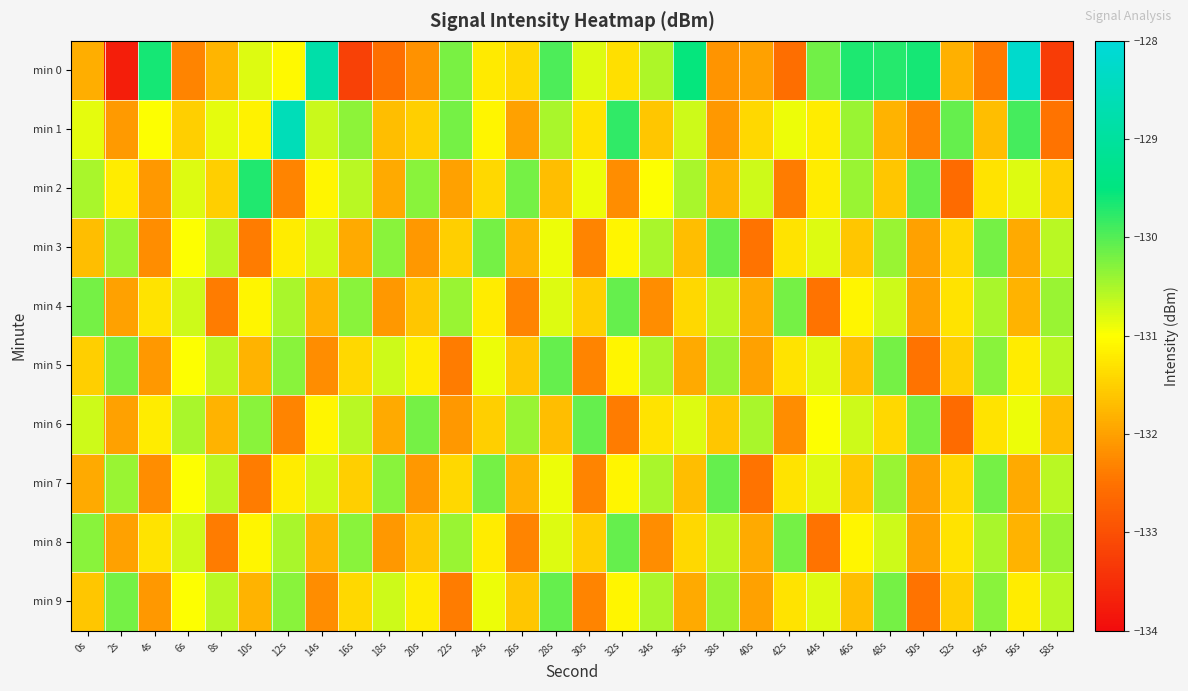

Reading left to right, list all the values displayed in this chart.

min 0: 0s=-131.8	2s=-133.7	4s=-129.6	6s=-132.3	8s=-131.8	10s=-130.8	12s=-131.1	14s=-128.8	16s=-133.2	18s=-132.5	20s=-132.2	22s=-130.2	24s=-131.2	26s=-131.4	28s=-130.0	30s=-130.8	32s=-131.3	34s=-130.5	36s=-129.5	38s=-132.1	40s=-132.0	42s=-132.6	44s=-130.2	46s=-129.7	48s=-129.7	50s=-129.6	52s=-131.8	54s=-132.4	56s=-128.2	58s=-133.3
min 1: 0s=-130.9	2s=-132.1	4s=-131.0	6s=-131.5	8s=-130.9	10s=-131.1	12s=-128.5	14s=-130.7	16s=-130.3	18s=-131.7	20s=-131.5	22s=-130.2	24s=-131.1	26s=-132.0	28s=-130.5	30s=-131.3	32s=-129.8	34s=-131.6	36s=-130.7	38s=-132.1	40s=-131.4	42s=-130.9	44s=-131.2	46s=-130.4	48s=-131.8	50s=-132.3	52s=-130.1	54s=-131.7	56s=-129.9	58s=-132.5
min 2: 0s=-130.5	2s=-131.2	4s=-132.1	6s=-130.8	8s=-131.5	10s=-129.7	12s=-132.3	14s=-131.1	16s=-130.6	18s=-131.9	20s=-130.3	22s=-132.0	24s=-131.4	26s=-130.2	28s=-131.7	30s=-130.9	32s=-132.2	34s=-131.0	36s=-130.5	38s=-131.8	40s=-130.7	42s=-132.4	44s=-131.2	46s=-130.4	48s=-131.6	50s=-130.1	52s=-132.6	54s=-131.3	56s=-130.8	58s=-131.5
min 3: 0s=-131.7	2s=-130.4	4s=-132.2	6s=-131.0	8s=-130.6	10s=-132.4	12s=-131.2	14s=-130.7	16s=-131.9	18s=-130.3	20s=-132.1	22s=-131.5	24s=-130.2	26s=-131.8	28s=-130.9	30s=-132.3	32s=-131.1	34s=-130.5	36s=-131.7	38s=-130.1	40s=-132.5	42s=-131.3	44s=-130.8	46s=-131.6	48s=-130.4	50s=-132.0	52s=-131.4	54s=-130.2	56s=-131.9	58s=-130.6
min 4: 0s=-130.2	2s=-132.0	4s=-131.3	6s=-130.7	8s=-132.4	10s=-131.1	12s=-130.5	14s=-131.8	16s=-130.3	18s=-132.1	20s=-131.6	22s=-130.4	24s=-131.2	26s=-132.3	28s=-130.8	30s=-131.5	32s=-130.1	34s=-132.2	36s=-131.4	38s=-130.6	40s=-131.9	42s=-130.2	44s=-132.5	46s=-131.1	48s=-130.7	50s=-132.0	52s=-131.3	54s=-130.5	56s=-131.8	58s=-130.4
min 5: 0s=-131.5	2s=-130.2	4s=-132.1	6s=-131.0	8s=-130.6	10s=-131.8	12s=-130.3	14s=-132.2	16s=-131.4	18s=-130.7	20s=-131.2	22s=-132.4	24s=-130.9	26s=-131.6	28s=-130.1	30s=-132.3	32s=-131.1	34s=-130.5	36s=-131.9	38s=-130.4	40s=-132.0	42s=-131.3	44s=-130.8	46s=-131.7	48s=-130.2	50s=-132.5	52s=-131.5	54s=-130.3	56s=-131.2	58s=-130.6
min 6: 0s=-130.7	2s=-132.0	4s=-131.2	6s=-130.5	8s=-131.8	10s=-130.3	12s=-132.3	14s=-131.1	16s=-130.6	18s=-131.9	20s=-130.2	22s=-132.1	24s=-131.5	26s=-130.4	28s=-131.7	30s=-130.1	32s=-132.4	34s=-131.3	36s=-130.8	38s=-131.6	40s=-130.5	42s=-132.2	44s=-131.0	46s=-130.7	48s=-131.4	50s=-130.2	52s=-132.6	54s=-131.3	56s=-130.9	58s=-131.7
min 7: 0s=-131.9	2s=-130.4	4s=-132.2	6s=-131.0	8s=-130.6	10s=-132.4	12s=-131.2	14s=-130.7	16s=-131.5	18s=-130.3	20s=-132.1	22s=-131.4	24s=-130.2	26s=-131.8	28s=-130.9	30s=-132.3	32s=-131.1	34s=-130.5	36s=-131.7	38s=-130.1	40s=-132.5	42s=-131.3	44s=-130.8	46s=-131.6	48s=-130.4	50s=-132.0	52s=-131.4	54s=-130.2	56s=-131.9	58s=-130.6
min 8: 0s=-130.3	2s=-132.0	4s=-131.3	6s=-130.7	8s=-132.4	10s=-131.1	12s=-130.5	14s=-131.8	16s=-130.3	18s=-132.1	20s=-131.6	22s=-130.4	24s=-131.2	26s=-132.3	28s=-130.8	30s=-131.5	32s=-130.1	34s=-132.2	36s=-131.4	38s=-130.6	40s=-131.9	42s=-130.2	44s=-132.5	46s=-131.1	48s=-130.7	50s=-132.0	52s=-131.3	54s=-130.5	56s=-131.8	58s=-130.4
min 9: 0s=-131.6	2s=-130.2	4s=-132.1	6s=-131.0	8s=-130.6	10s=-131.8	12s=-130.3	14s=-132.2	16s=-131.4	18s=-130.7	20s=-131.2	22s=-132.4	24s=-130.9	26s=-131.6	28s=-130.1	30s=-132.3	32s=-131.1	34s=-130.5	36s=-131.9	38s=-130.4	40s=-132.0	42s=-131.3	44s=-130.8	46s=-131.7	48s=-130.2	50s=-132.5	52s=-131.5	54s=-130.3	56s=-131.2	58s=-130.6